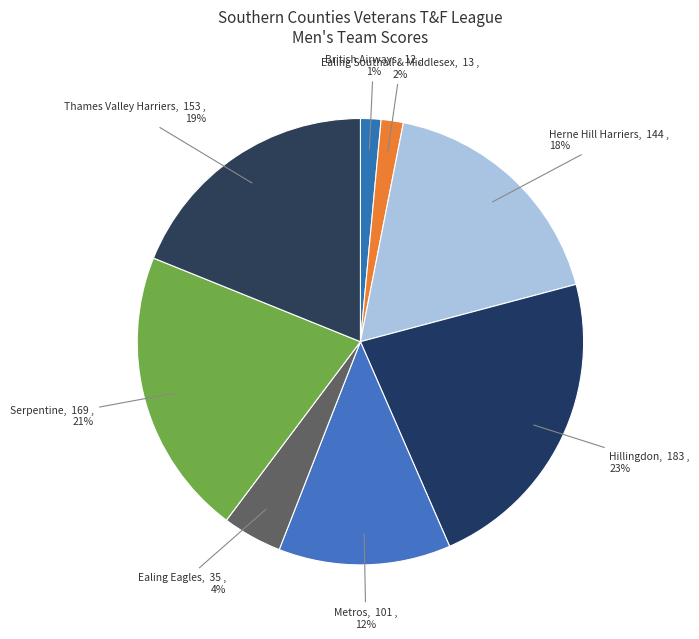

What is the largest slice in the pie chart?

Hillingdon